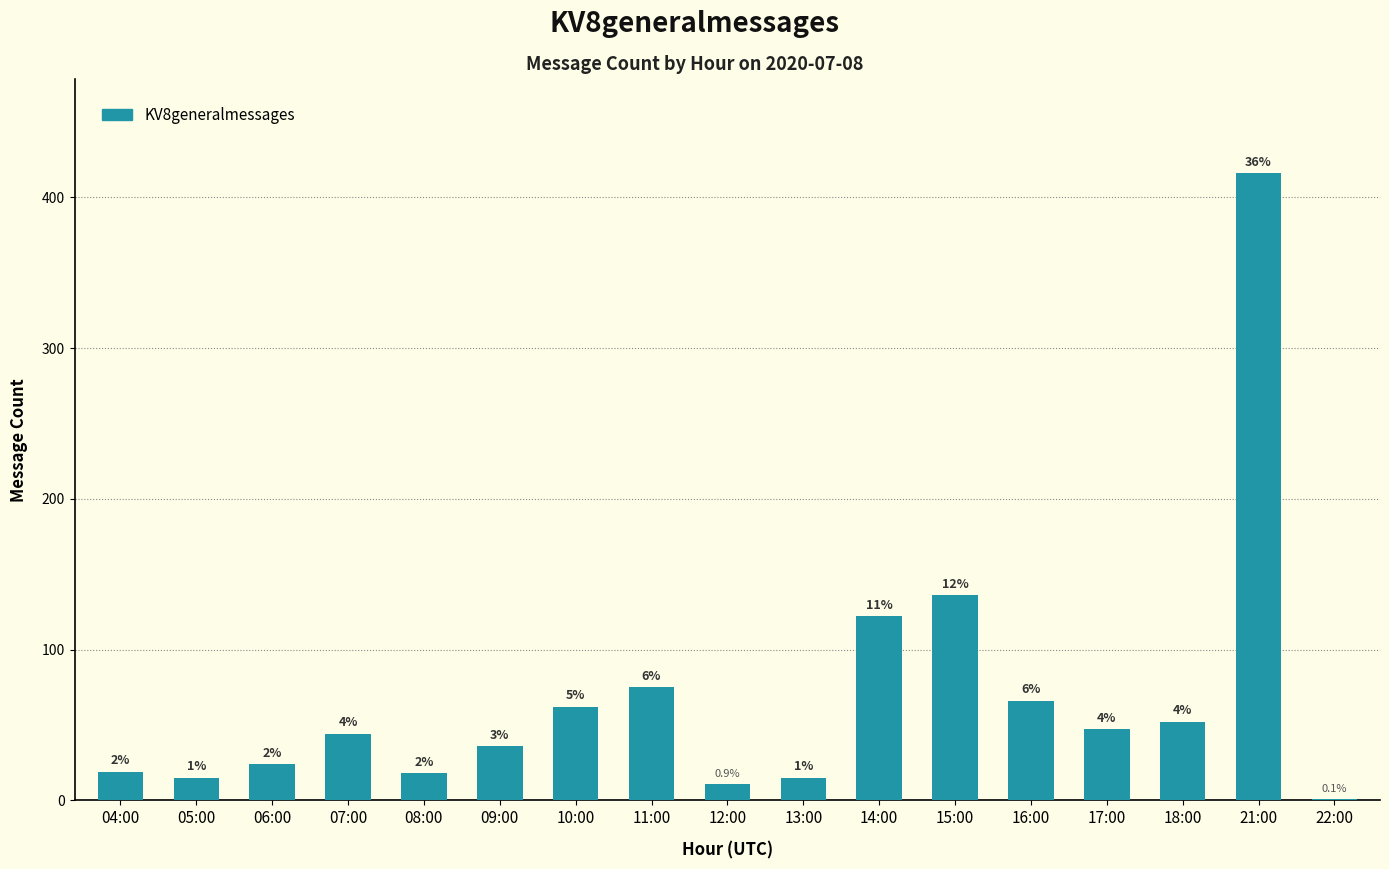

At which label does the data first exceed 44?

10:00